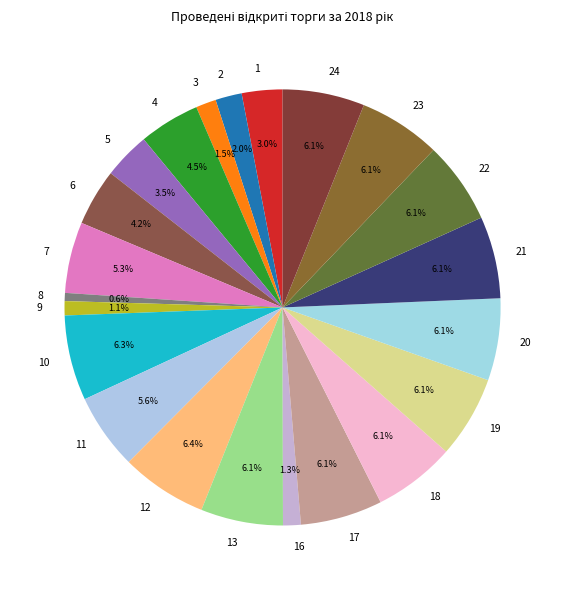

Does 9 account for over 50% of the chart?

No